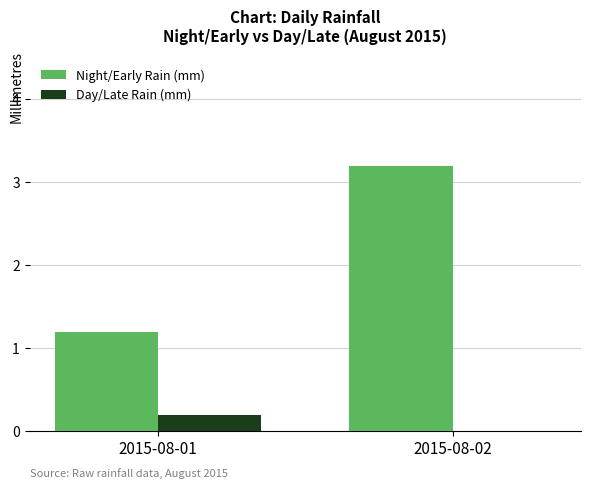

Reading left to right, what are all the values shown in this chart?

Night/Early Rain (mm): 1.2	3.2
Day/Late Rain (mm): 0.2	0.0